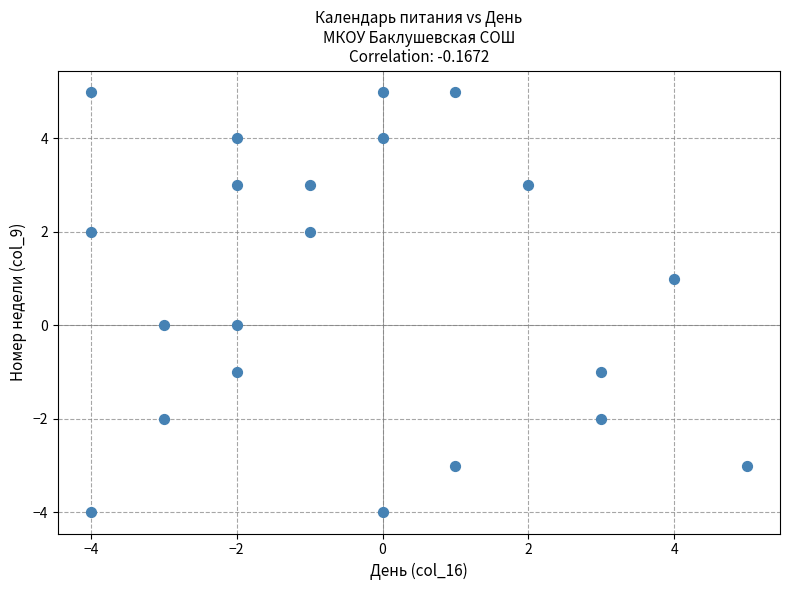

What is the range of Y values (max minus min)?

9